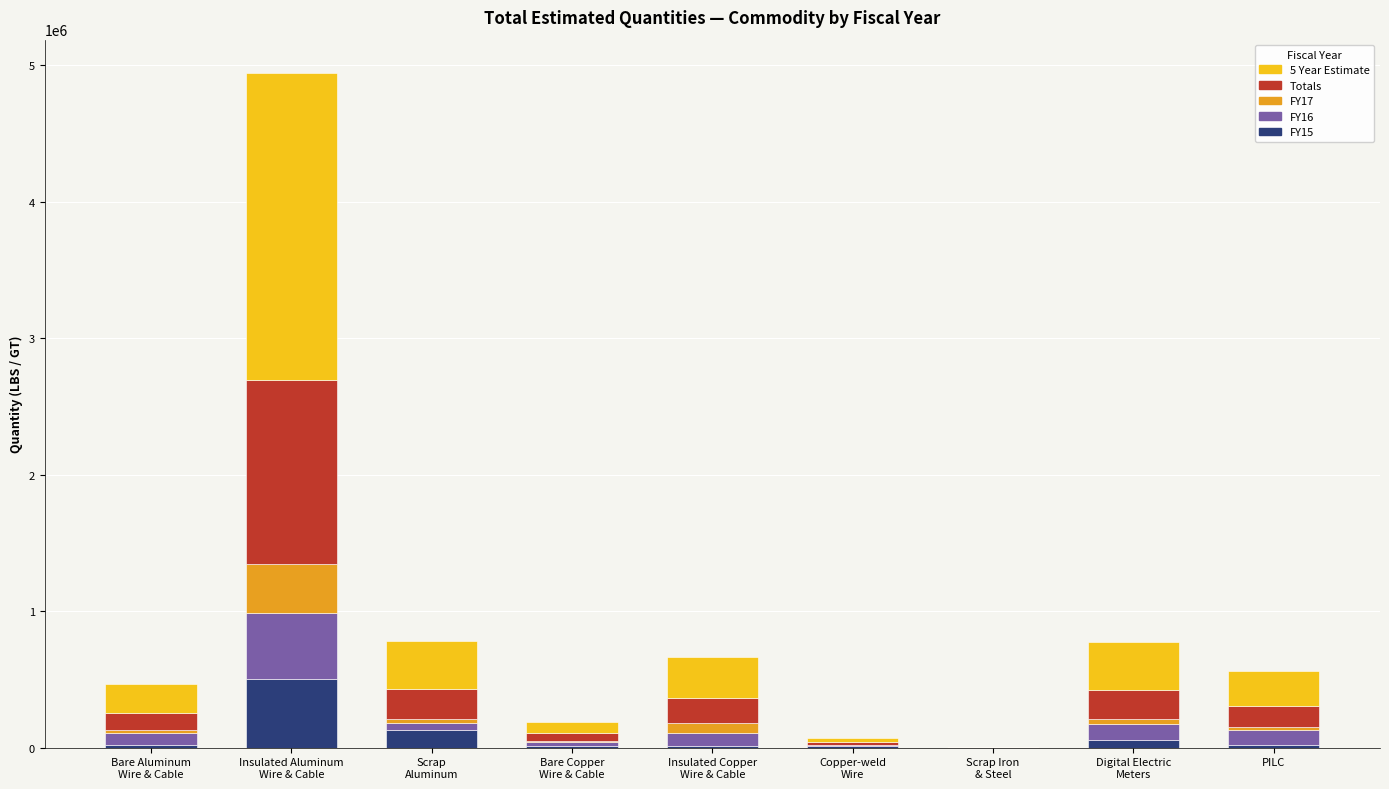

What is the maximum value for FY15?

504874.0